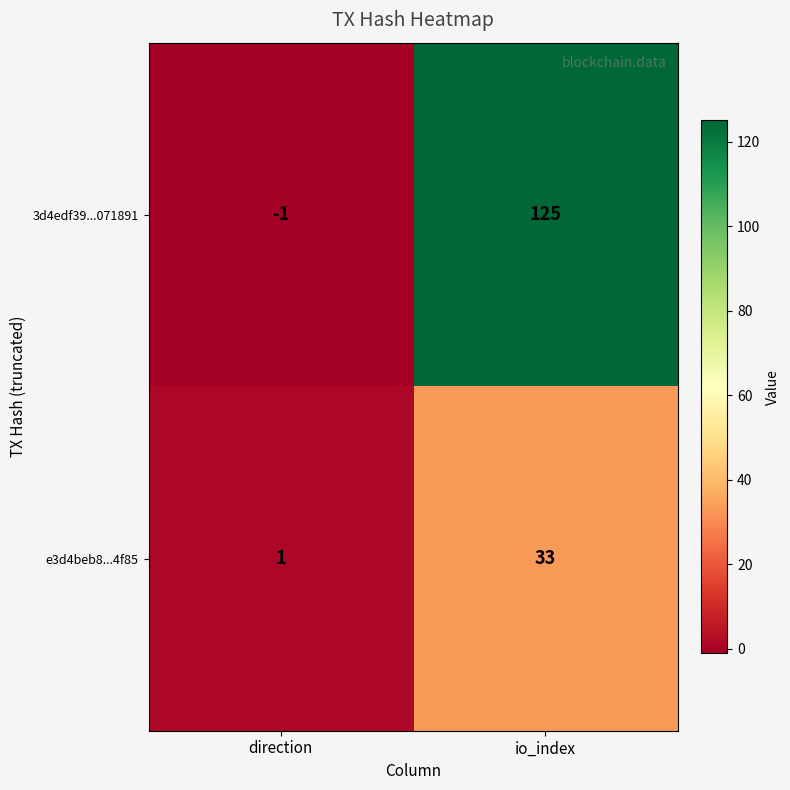

How many values in 3d4edf39...071891 are above zero?

1